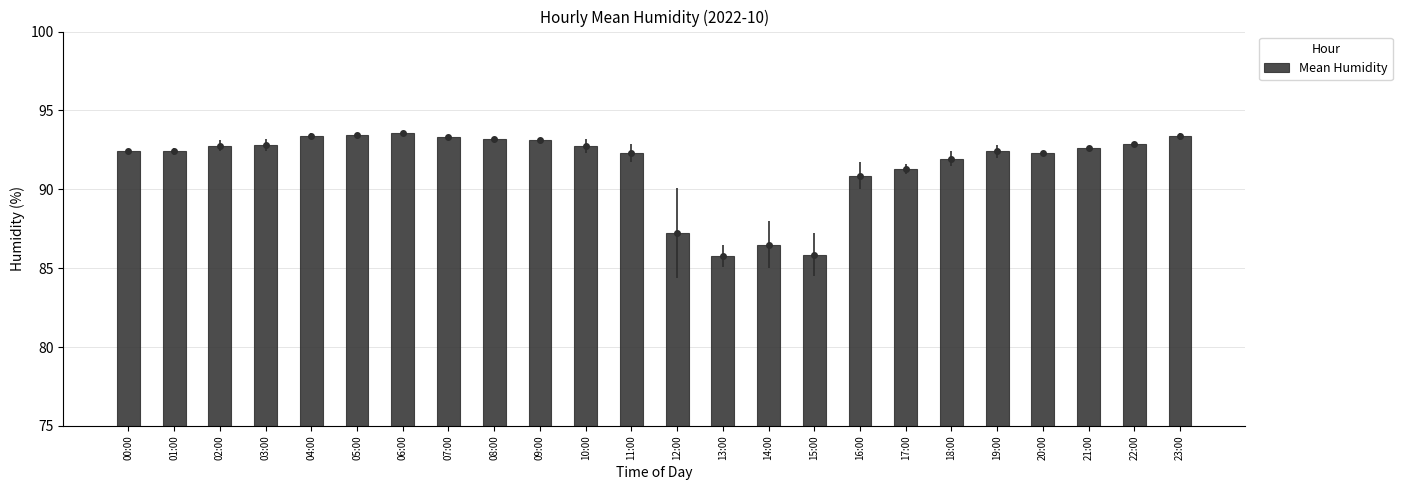

At which category does the chart reach its peak across all series?

06:00